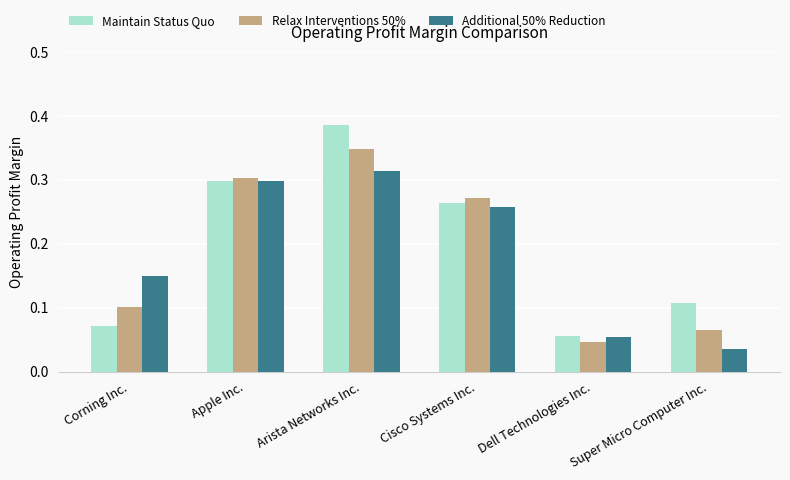

At which label is Maintain Status Quo closest to 0?

Dell Technologies Inc.